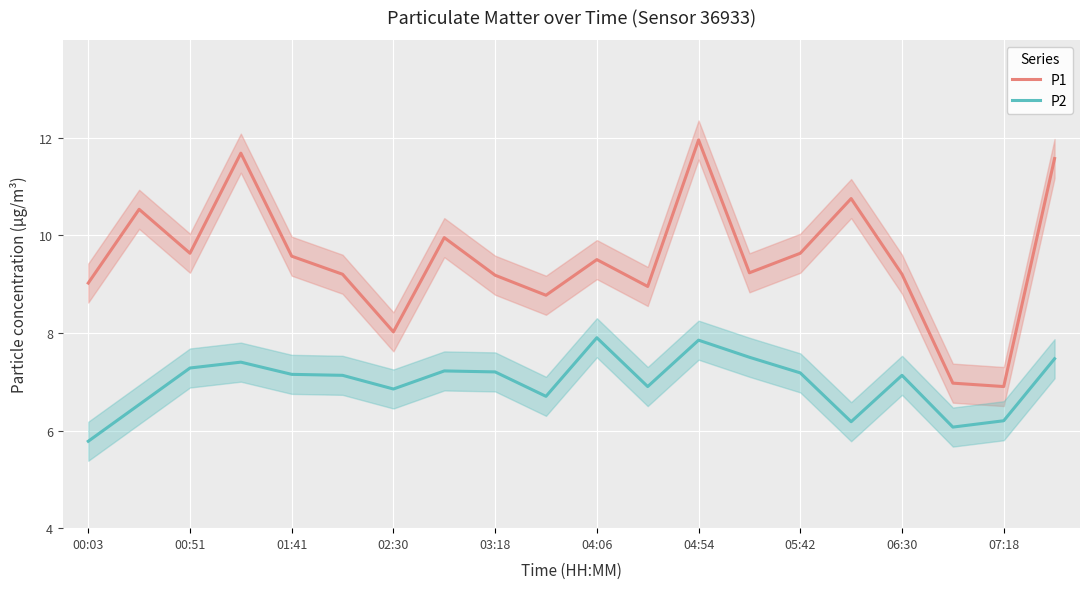

True or false: P1 and P2 cross at least once.

False